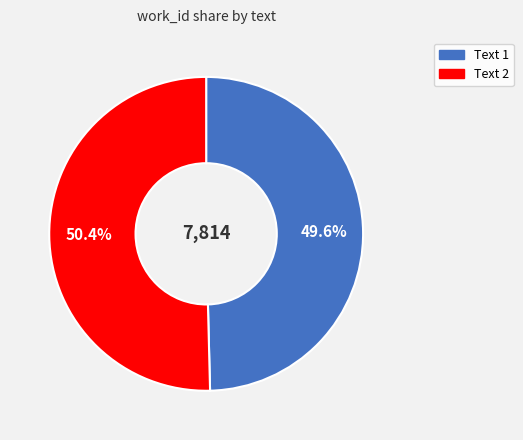

What portion of the pie excludes Text 2?

49.6%